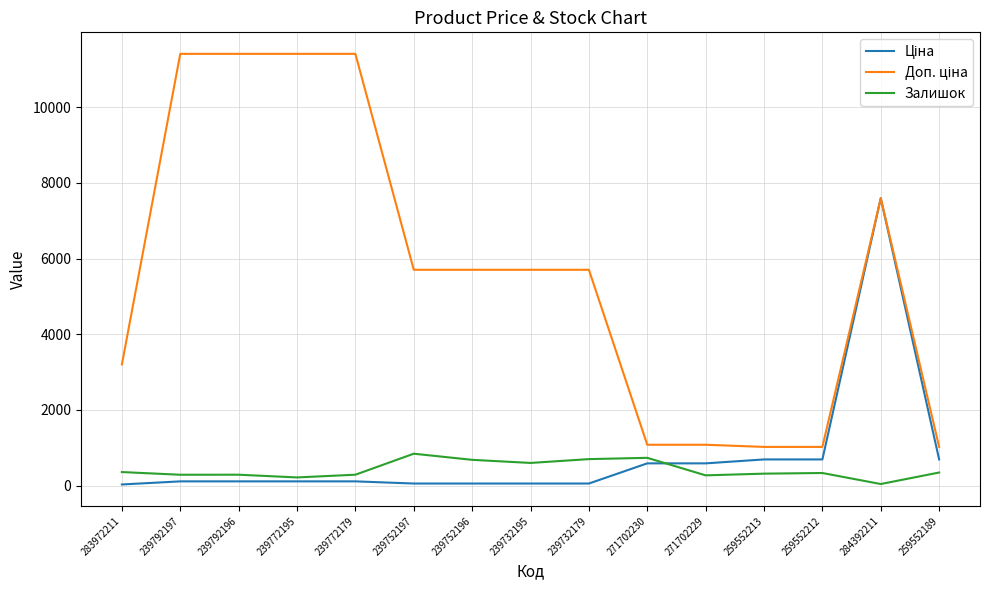

What is the total value across all series at 239792197?

11813.1